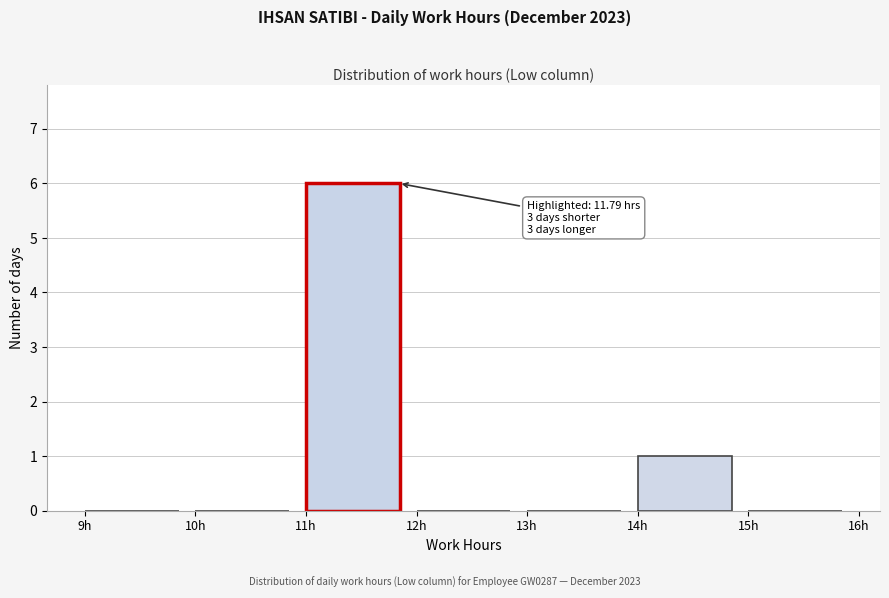

Over which range of the x-axis is the bar tallest?

11 to 12